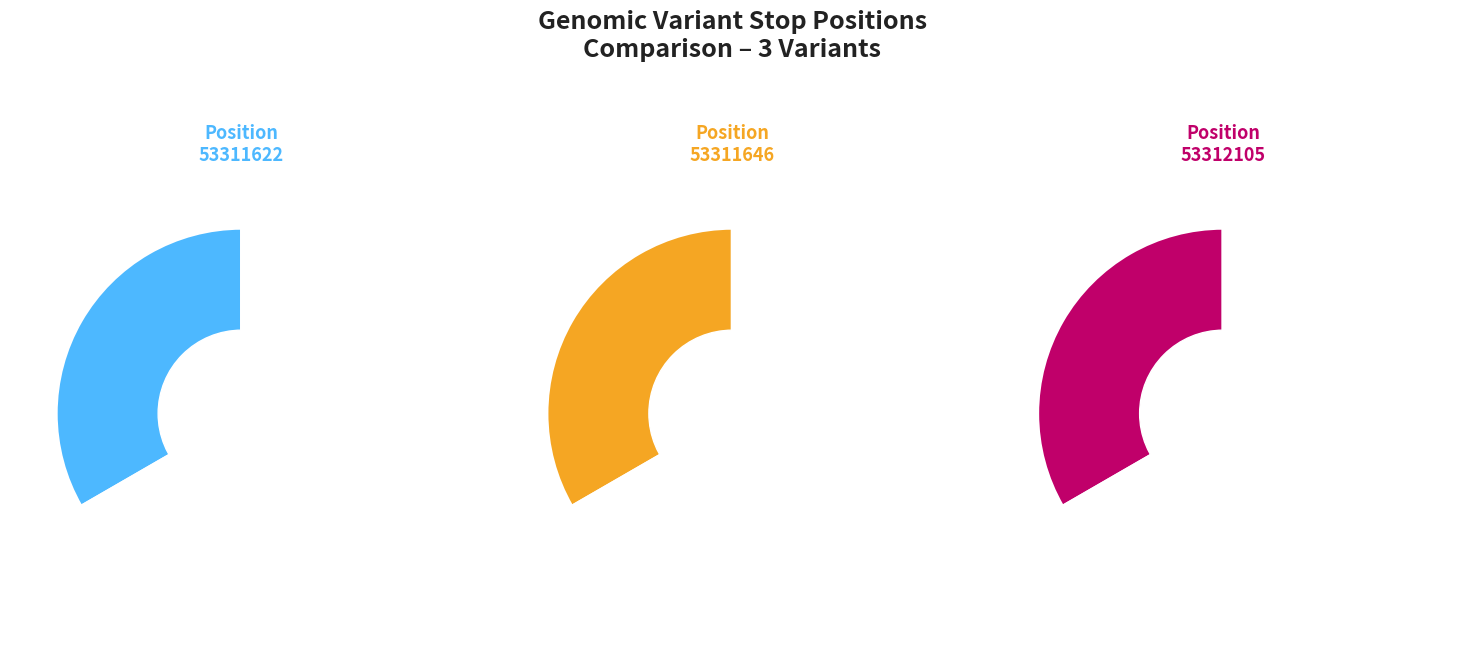

True or false: 53312105 accounts for 33% of the total.

True